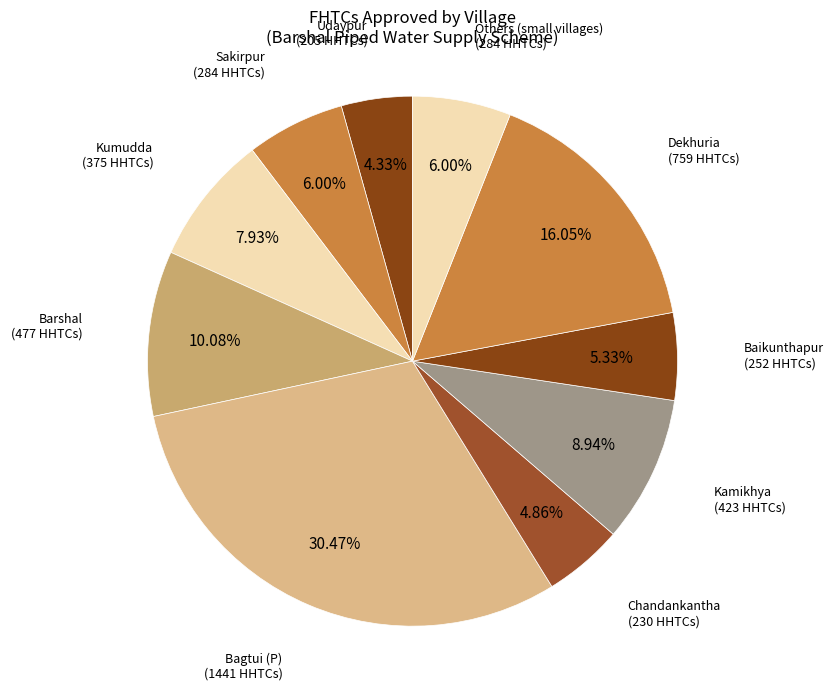

True or false: Dekhuria accounts for 16% of the total.

True